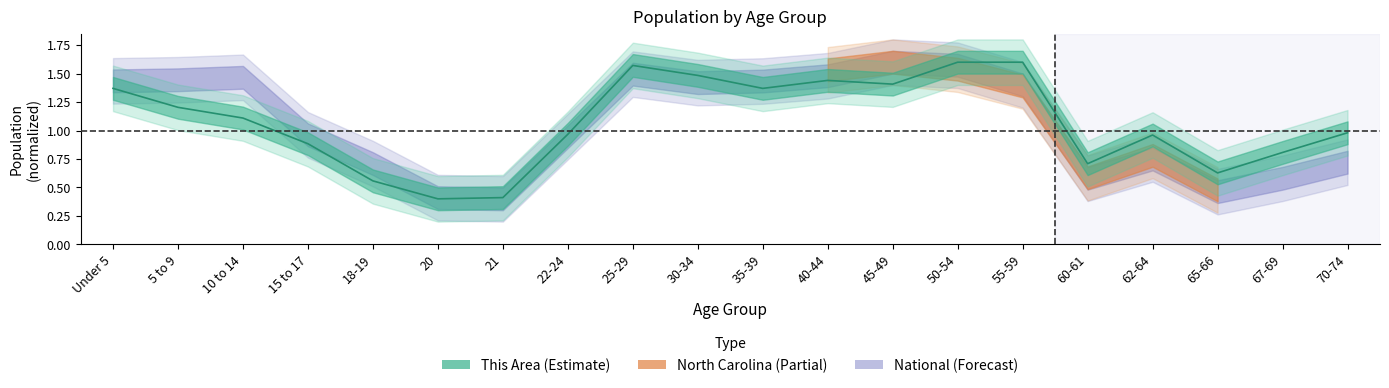

What is the label of the 15th point from the left?

55-59